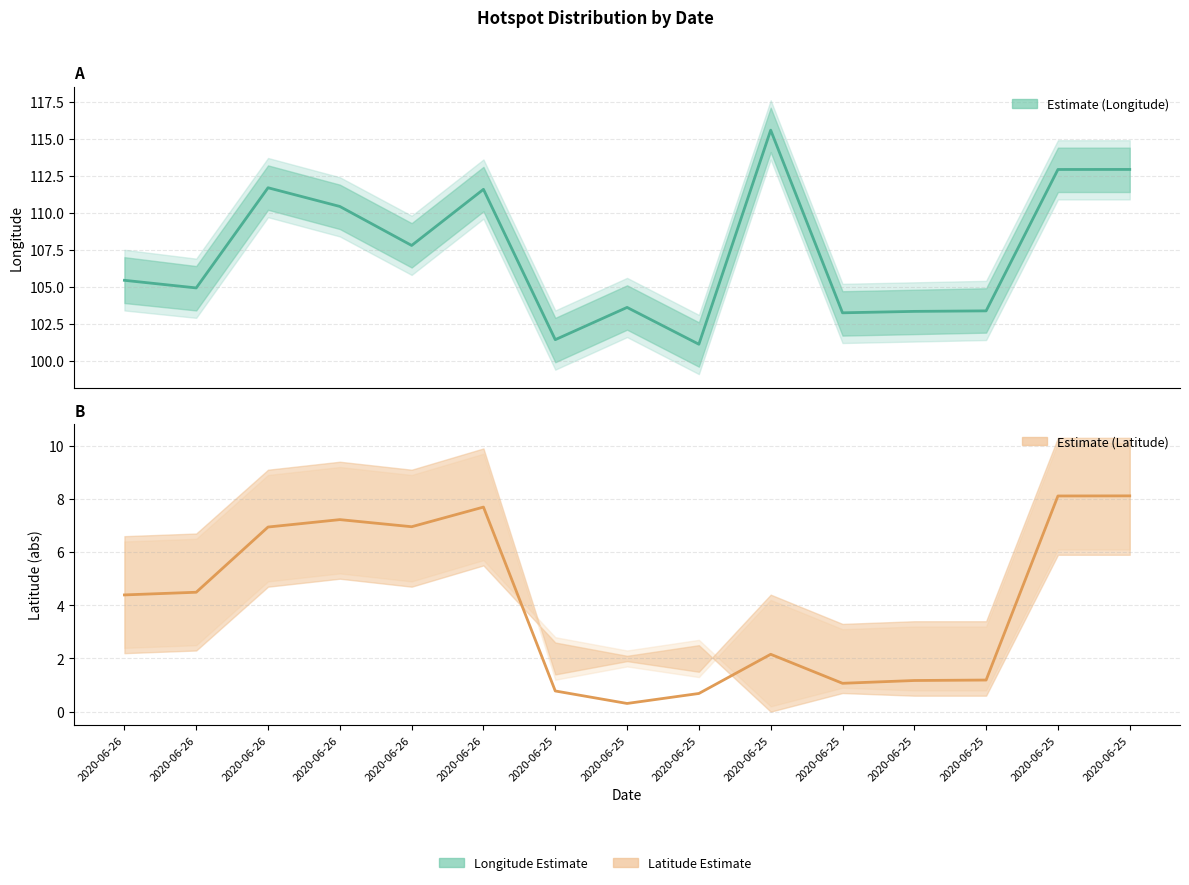

At which label does Estimate (Longitude) first exceed 105?

2020-06-26